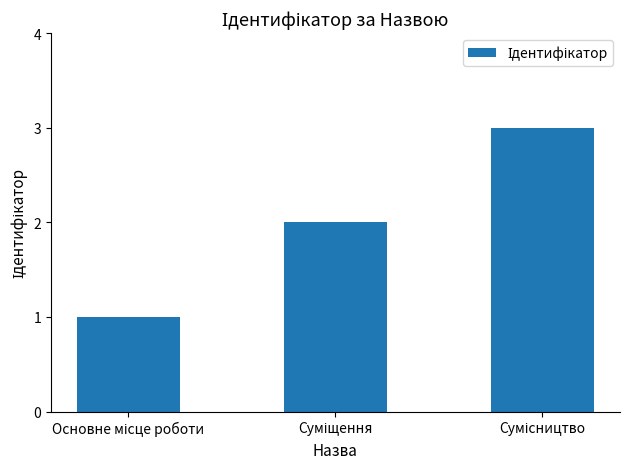

What is the average value?

2